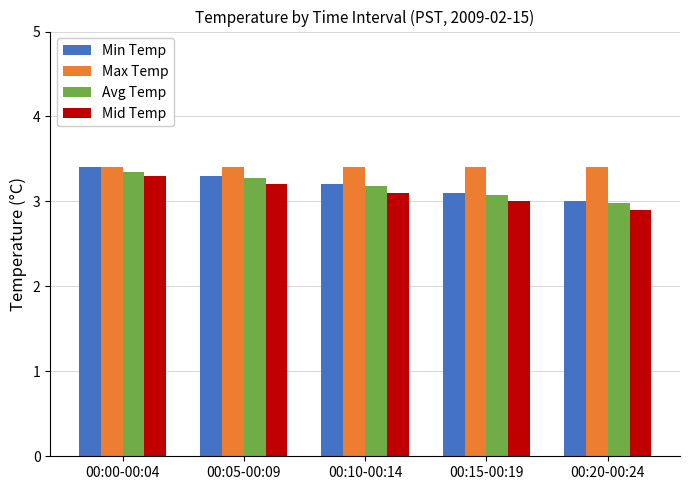

What is the sum of all Avg Temp values?

15.9